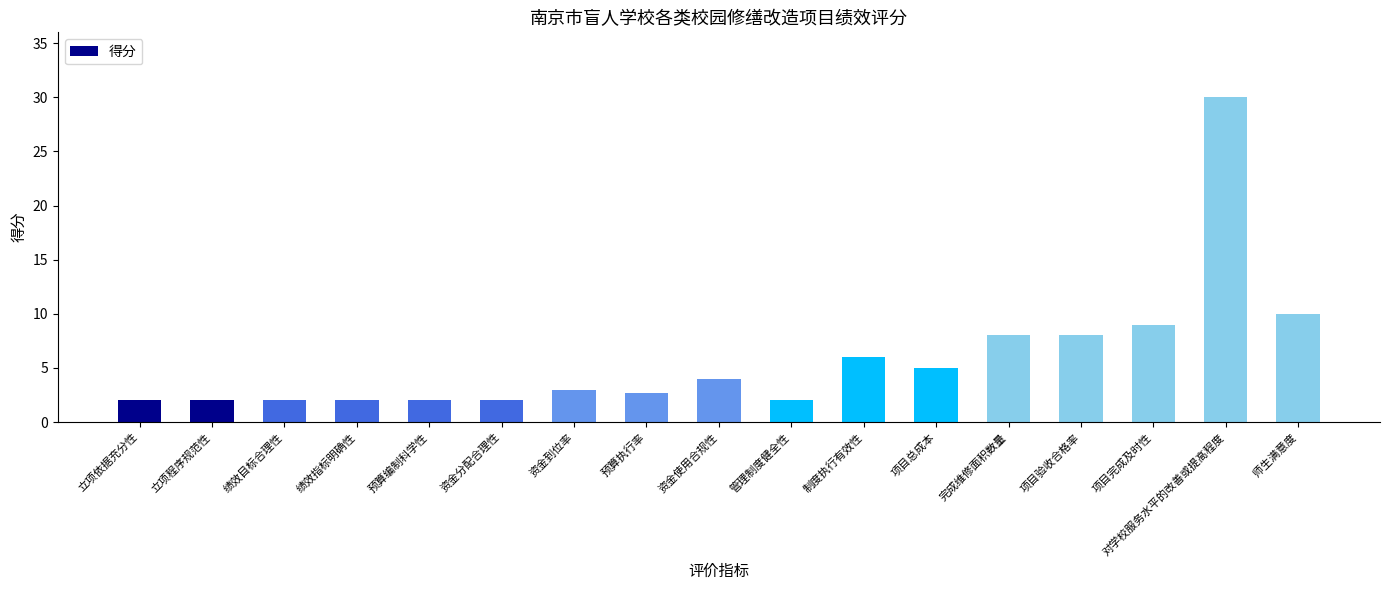

Reading left to right, what are all the values shown in this chart?

2.0	2.0	2.0	2.0	2.0	2.0	3.0	2.7	4.0	2.0	6.0	5.0	8.0	8.0	9.0	30.0	10.0